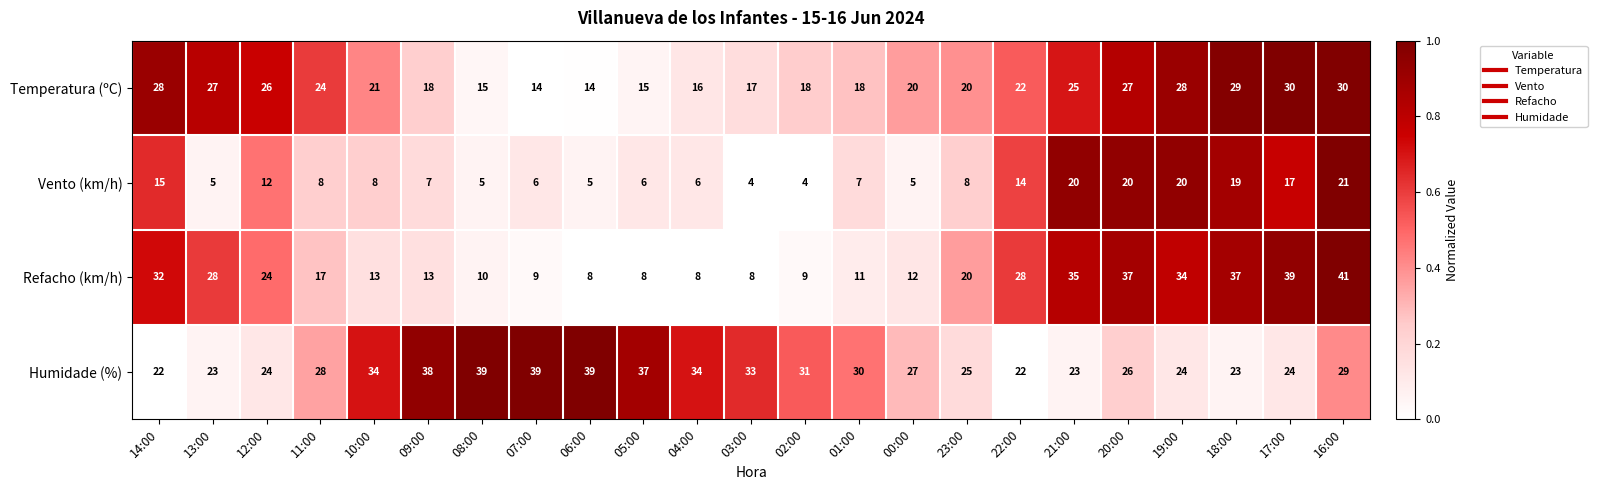

What is the maximum value shown in the chart?

41